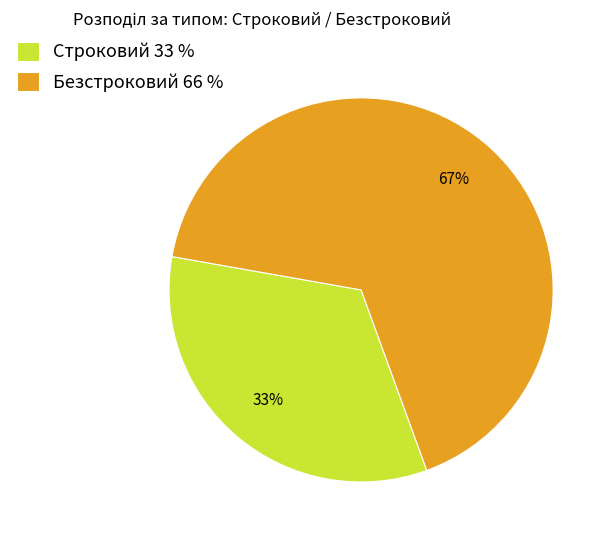

The Строковий slice represents 33% of the pie. True or false?

True